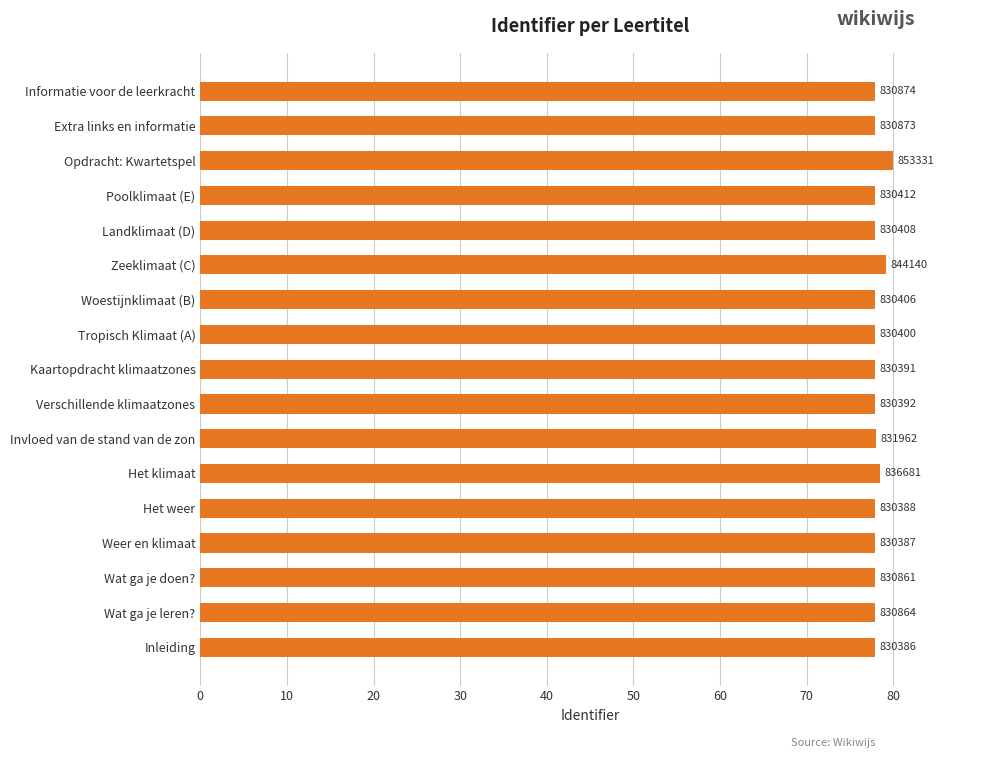

How many bars are there in total?

17